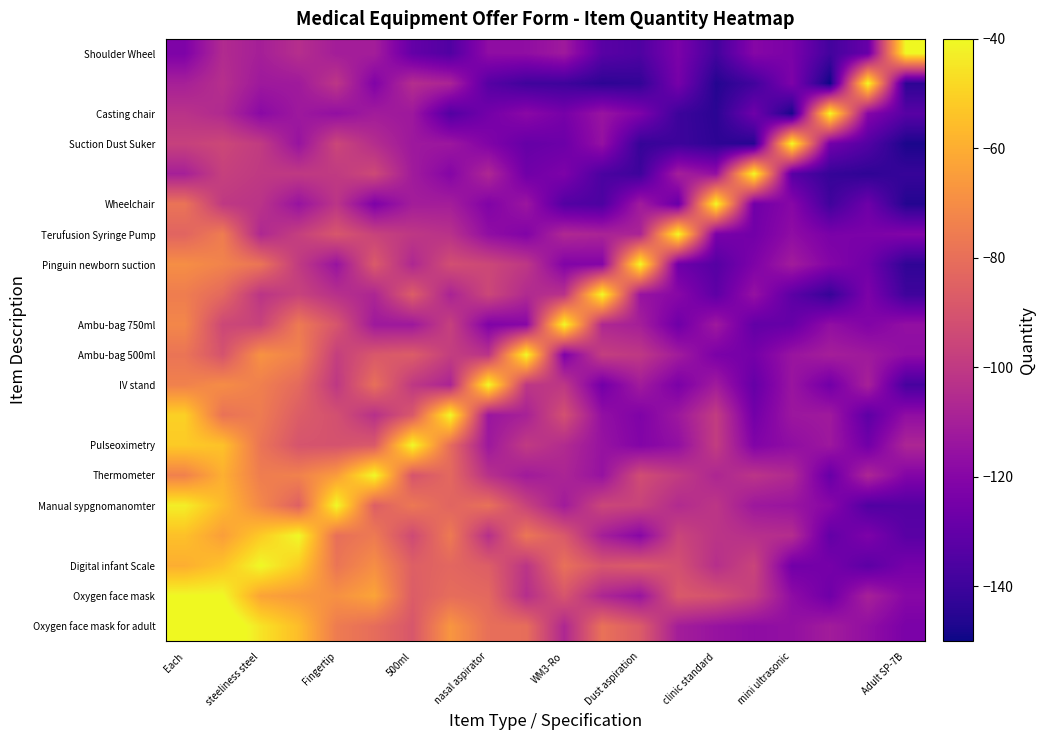

What is the minimum value shown in the chart?

-150.0